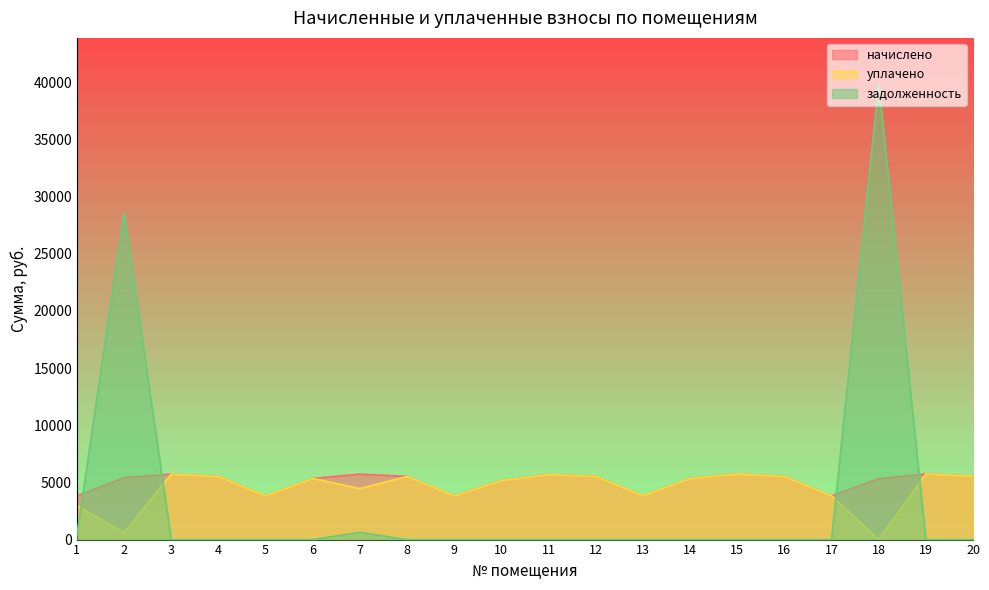

Which series has the largest total across all categories?

начислено